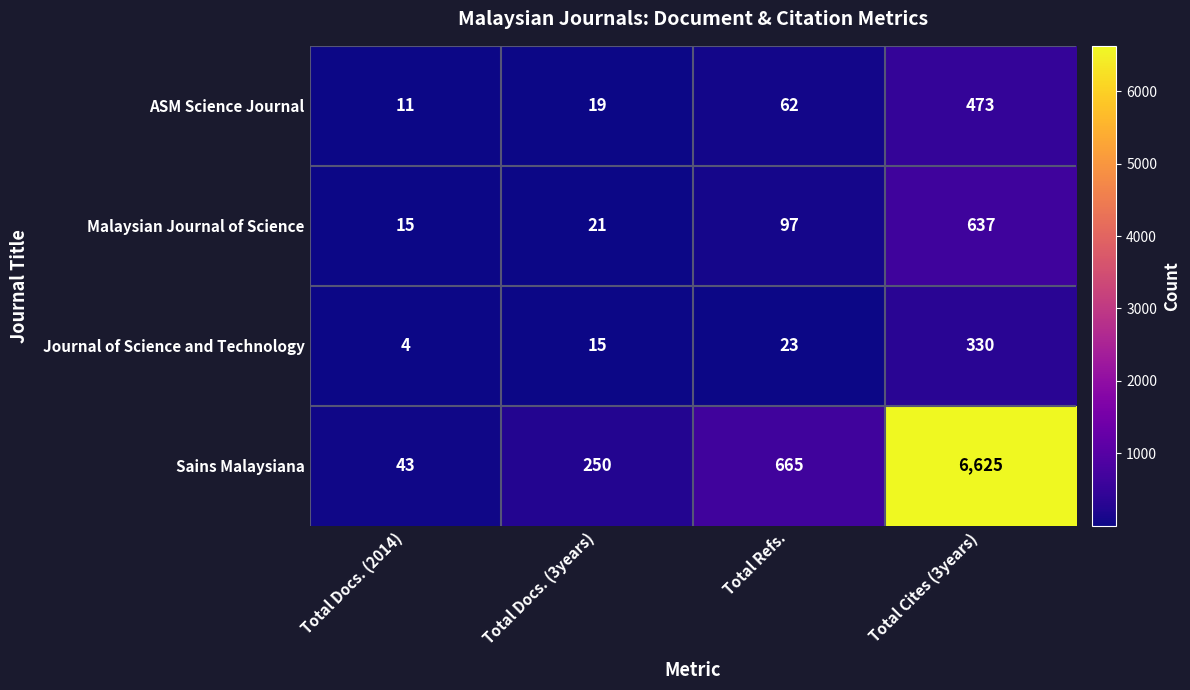

How many series are shown in this chart?

4